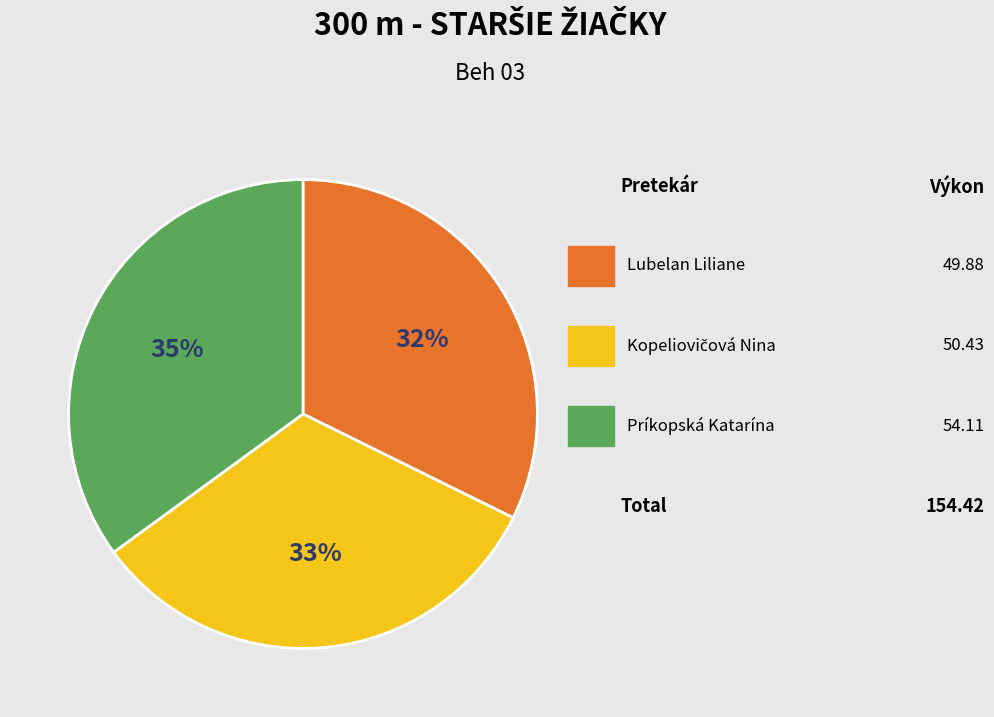

Does any single category account for the majority?

No